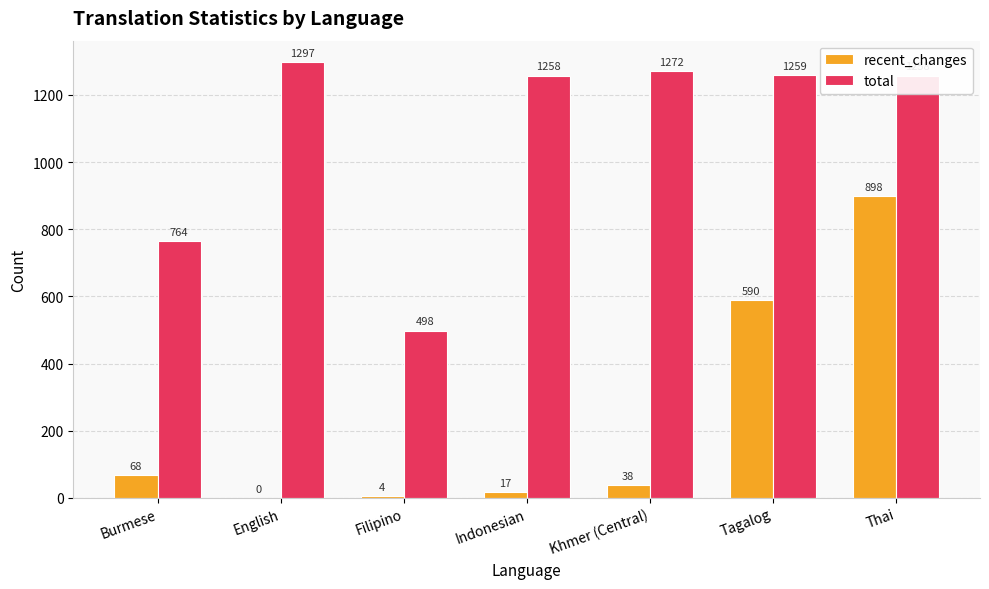

How many categories are shown in the chart?

7